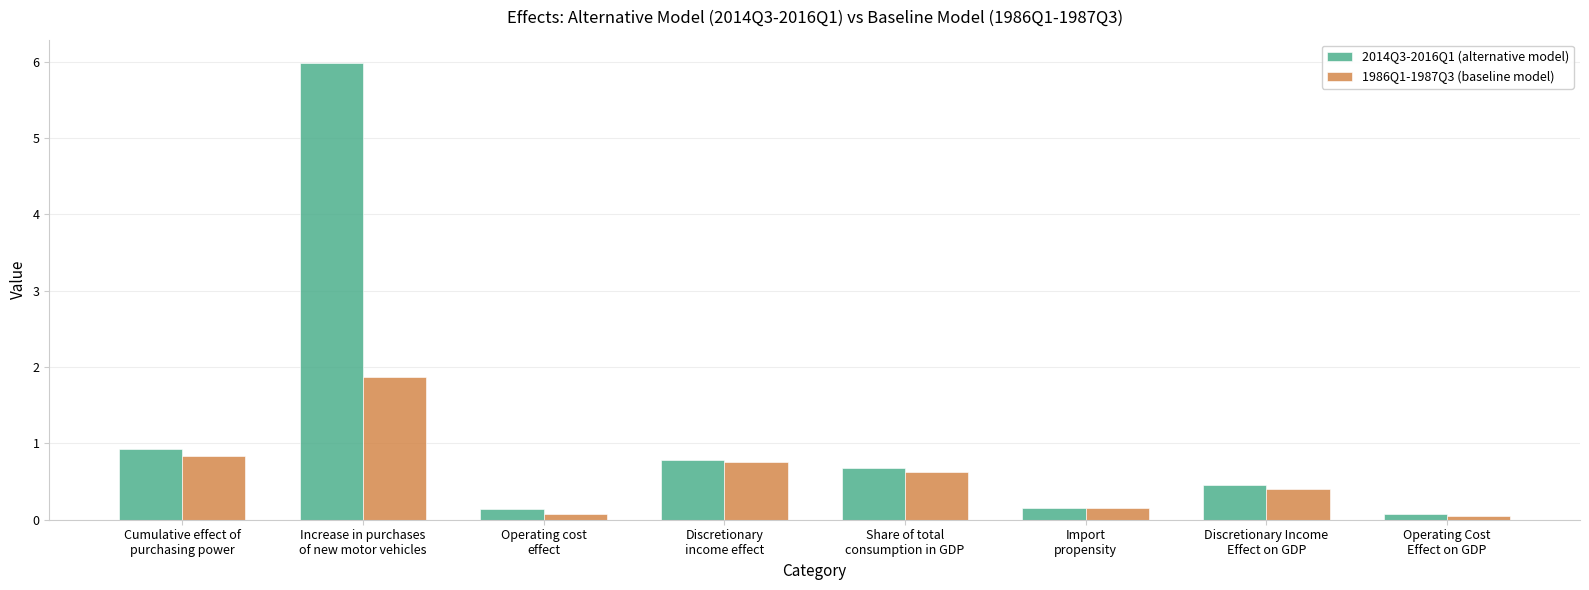

What is the minimum value for 2014Q3-2016Q1 (alternative model)?

0.1